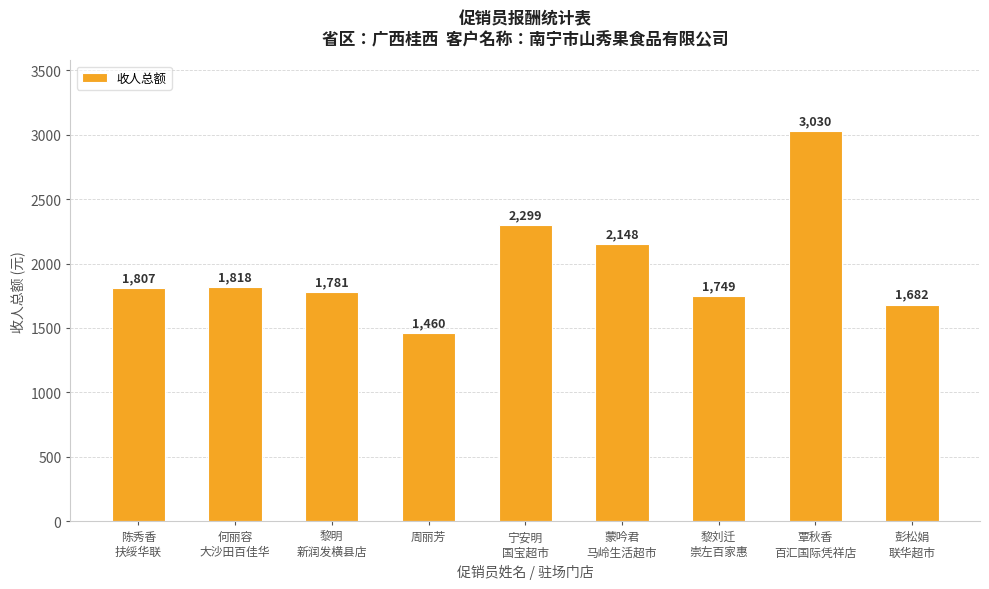

Rank the categories by value from highest to lowest.

覃秋香
百汇国际凭祥店, 宁安明
国宝超市, 蒙吟君
马岭生活超市, 何丽容
大沙田百佳华, 陈秀香
扶绥华联, 黎明
新润发横县店, 黎刘迁
崇左百家惠, 彭松娟
联华超市, 周丽芳